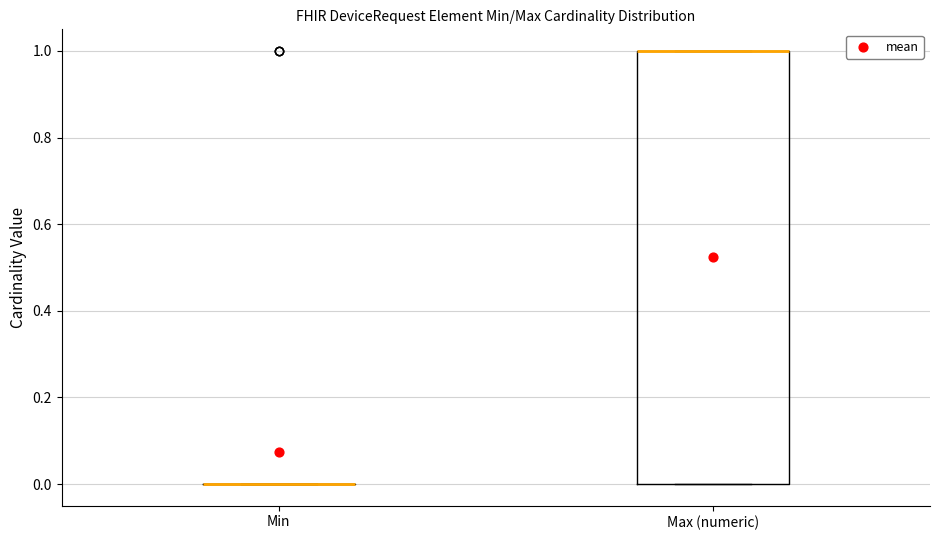

Comparing the boxes themselves (not the whiskers), which one is the tallest?

Max (numeric)